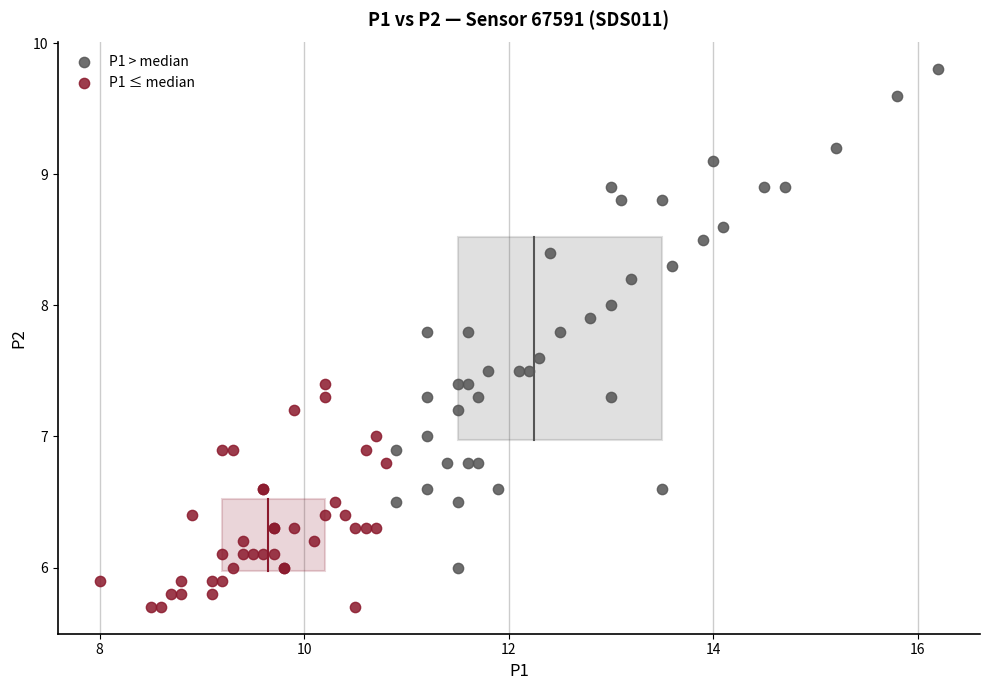

Which series has the largest Y range (max minus min)?

P1 > median